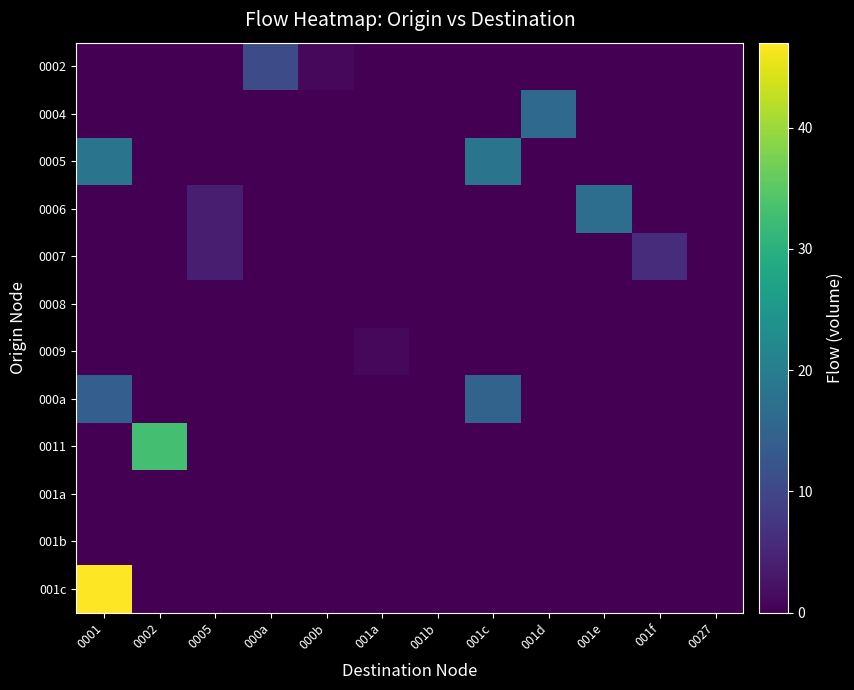

Reading left to right, list all the values displayed in this chart.

0002: 0001=0	0002=0	0005=0	000a=11	000b=1	001a=0	001b=0	001c=0	001d=0	001e=0	001f=0	0027=0
0004: 0001=0	0002=0	0005=0	000a=0	000b=0	001a=0	001b=0	001c=0	001d=16	001e=0	001f=0	0027=0
0005: 0001=18	0002=0	0005=0	000a=0	000b=0	001a=0	001b=0	001c=18	001d=0	001e=0	001f=0	0027=0
0006: 0001=0	0002=0	0005=4	000a=0	000b=0	001a=0	001b=0	001c=0	001d=0	001e=17	001f=0	0027=0
0007: 0001=0	0002=0	0005=4	000a=0	000b=0	001a=0	001b=0	001c=0	001d=0	001e=0	001f=6	0027=0
0008: 0001=0	0002=0	0005=0	000a=0	000b=0	001a=0	001b=0	001c=0	001d=0	001e=0	001f=0	0027=0
0009: 0001=0	0002=0	0005=0	000a=0	000b=0	001a=1	001b=0	001c=0	001d=0	001e=0	001f=0	0027=0
000a: 0001=14	0002=0	0005=0	000a=0	000b=0	001a=0	001b=0	001c=15	001d=0	001e=0	001f=0	0027=0
0011: 0001=0	0002=33	0005=0	000a=0	000b=0	001a=0	001b=0	001c=0	001d=0	001e=0	001f=0	0027=0
001a: 0001=0	0002=0	0005=0	000a=0	000b=0	001a=0	001b=0	001c=0	001d=0	001e=0	001f=0	0027=0
001b: 0001=0	0002=0	0005=0	000a=0	000b=0	001a=0	001b=0	001c=0	001d=0	001e=0	001f=0	0027=0
001c: 0001=47	0002=0	0005=0	000a=0	000b=0	001a=0	001b=0	001c=0	001d=0	001e=0	001f=0	0027=0